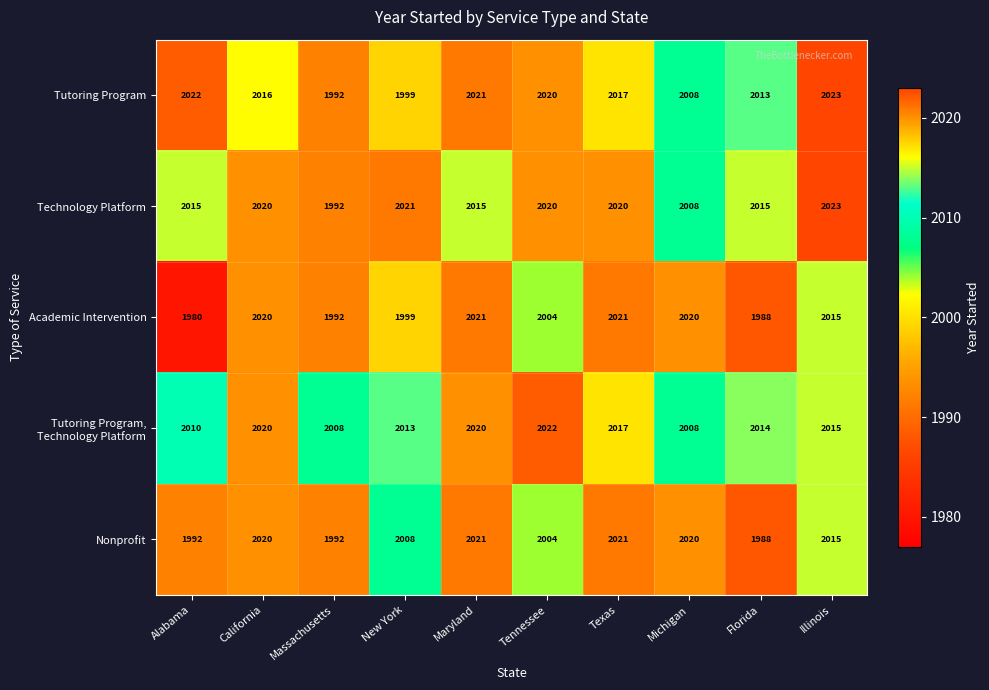

What is the smallest value displayed?

1980